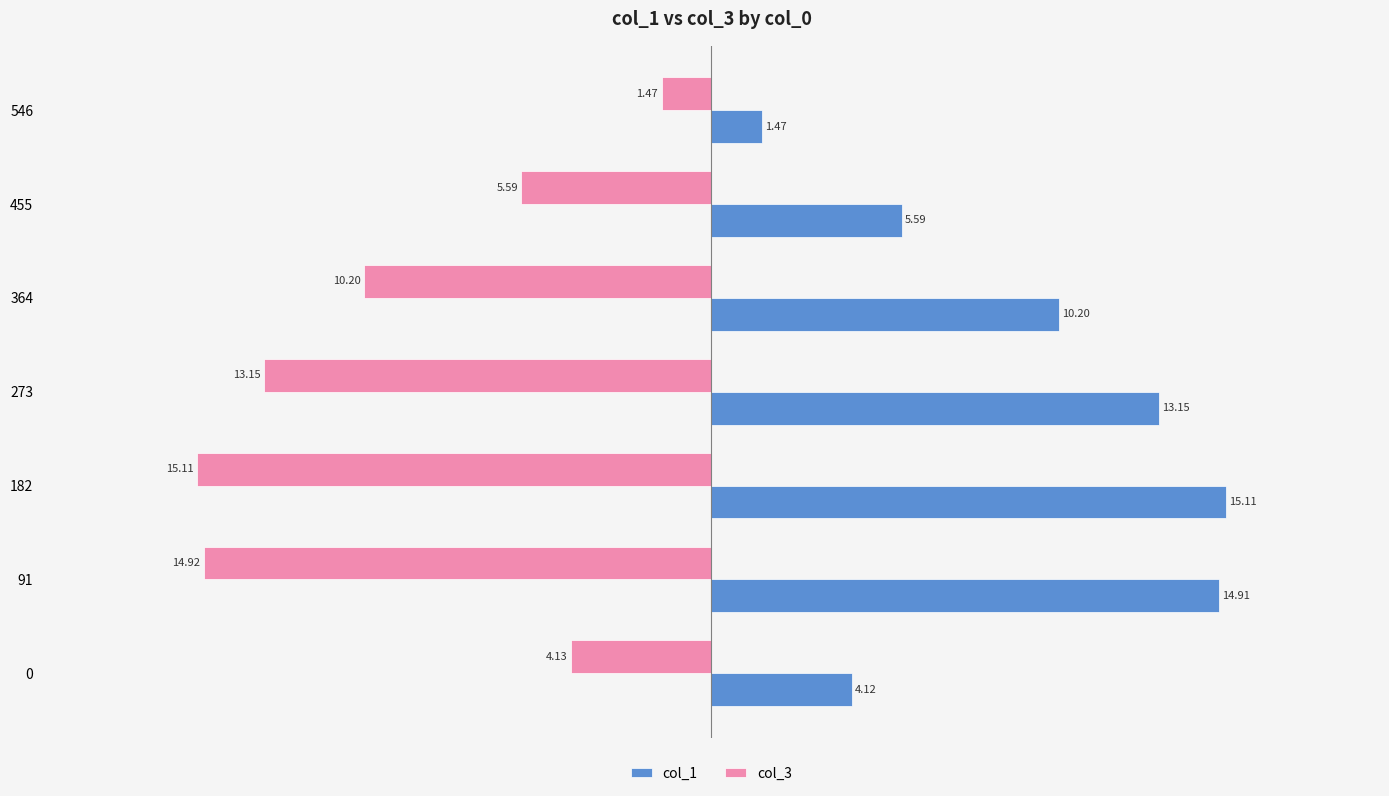

What is the sum of the col_3 values at 91 and 182?

-30.0